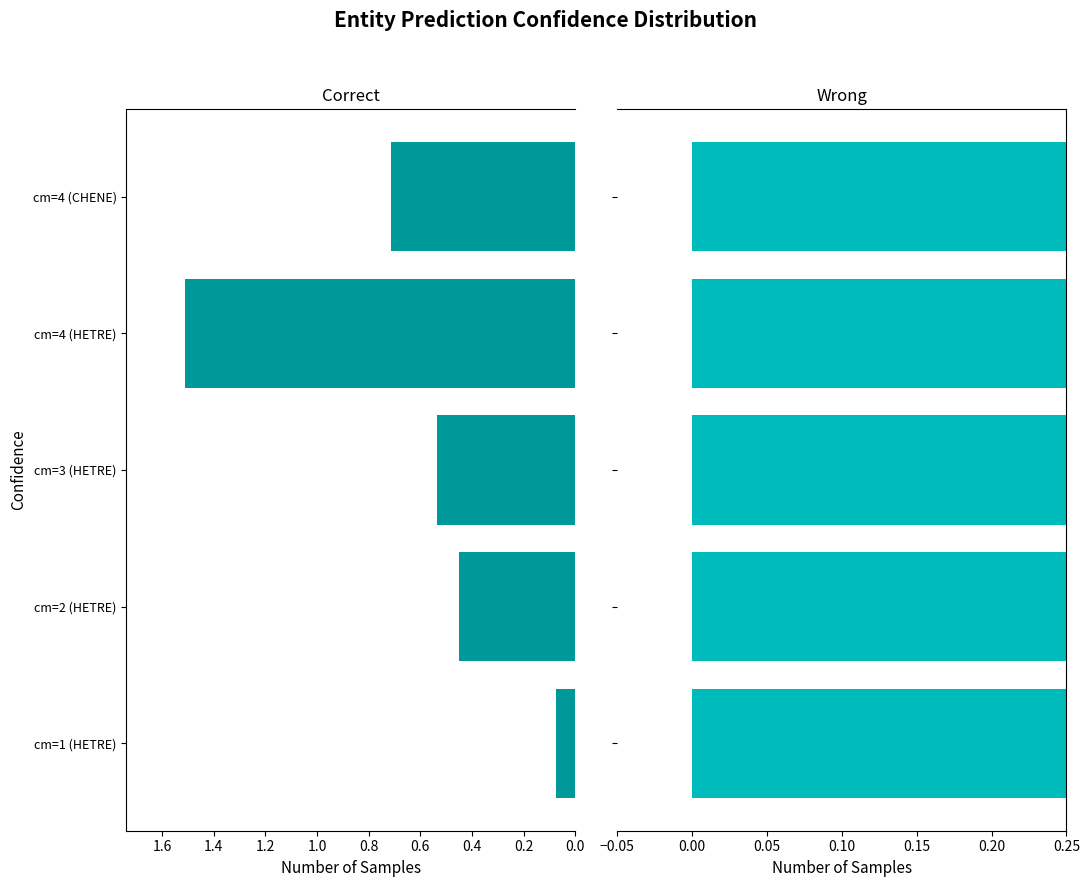

Between cm=2 (HETRE) and cm=4 (CHENE), which is larger?

cm=4 (CHENE)